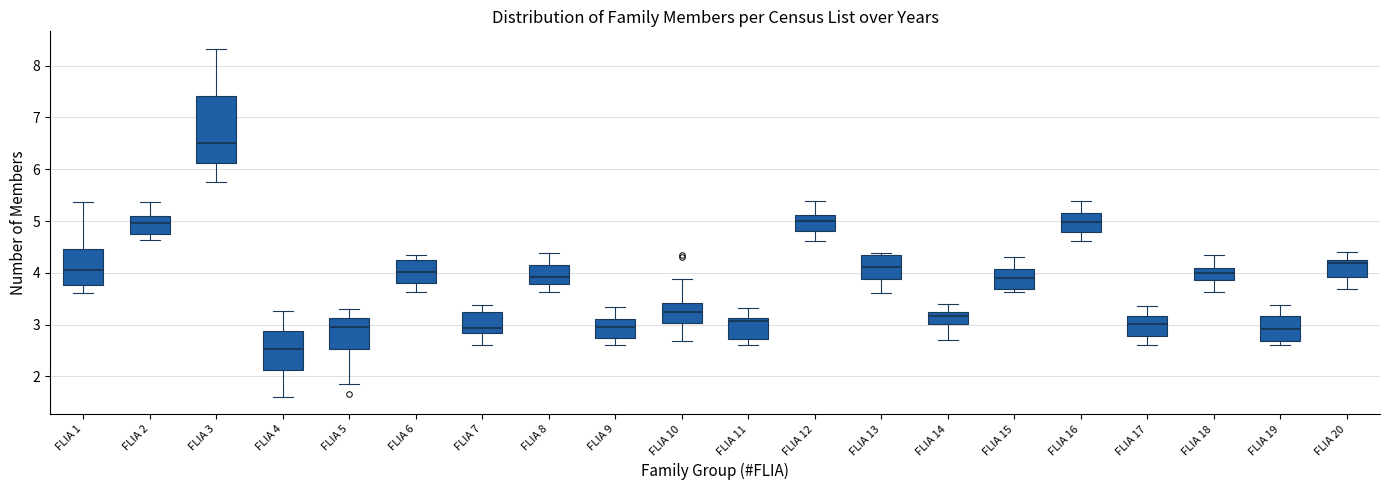

Reading left to right, read every box against the y-axis: the position of its median line, the range the box covers, and the ends of its whiskers. The values are not printed on the chart, so give them approximately, as read against the axis.

FLIA 1: median 4.1, box 3.8 to 4.5, whiskers 3.6 to 5.4
FLIA 2: median 5.0, box 4.8 to 5.1, whiskers 4.6 to 5.4
FLIA 3: median 6.5, box 6.1 to 7.4, whiskers 5.7 to 8.3
FLIA 4: median 2.5, box 2.1 to 2.9, whiskers 1.6 to 3.3
FLIA 5: median 3.0, box 2.5 to 3.1, whiskers 1.8 to 3.3
FLIA 6: median 4.0, box 3.8 to 4.2, whiskers 3.6 to 4.3
FLIA 7: median 2.9, box 2.8 to 3.2, whiskers 2.6 to 3.4
FLIA 8: median 3.9, box 3.8 to 4.1, whiskers 3.6 to 4.4
FLIA 9: median 3.0, box 2.7 to 3.1, whiskers 2.6 to 3.3
FLIA 10: median 3.2, box 3.0 to 3.4, whiskers 2.7 to 3.9
FLIA 11: median 3.1 (just below the box's upper edge), box 2.7 to 3.1, whiskers 2.6 to 3.3
FLIA 12: median 5.0, box 4.8 to 5.1, whiskers 4.6 to 5.4
FLIA 13: median 4.1, box 3.9 to 4.3, whiskers 3.6 to 4.4
FLIA 14: median 3.2 (inside the box), box 3.0 to 3.2, whiskers 2.7 to 3.4
FLIA 15: median 3.9, box 3.7 to 4.1, whiskers 3.6 to 4.3
FLIA 16: median 5.0, box 4.8 to 5.2, whiskers 4.6 to 5.4
FLIA 17: median 3.0, box 2.8 to 3.2, whiskers 2.6 to 3.4
FLIA 18: median 4.0, box 3.9 to 4.1, whiskers 3.6 to 4.4
FLIA 19: median 2.9, box 2.7 to 3.2, whiskers 2.6 to 3.4
FLIA 20: median 4.2 (just below the box's upper edge), box 3.9 to 4.2, whiskers 3.7 to 4.4